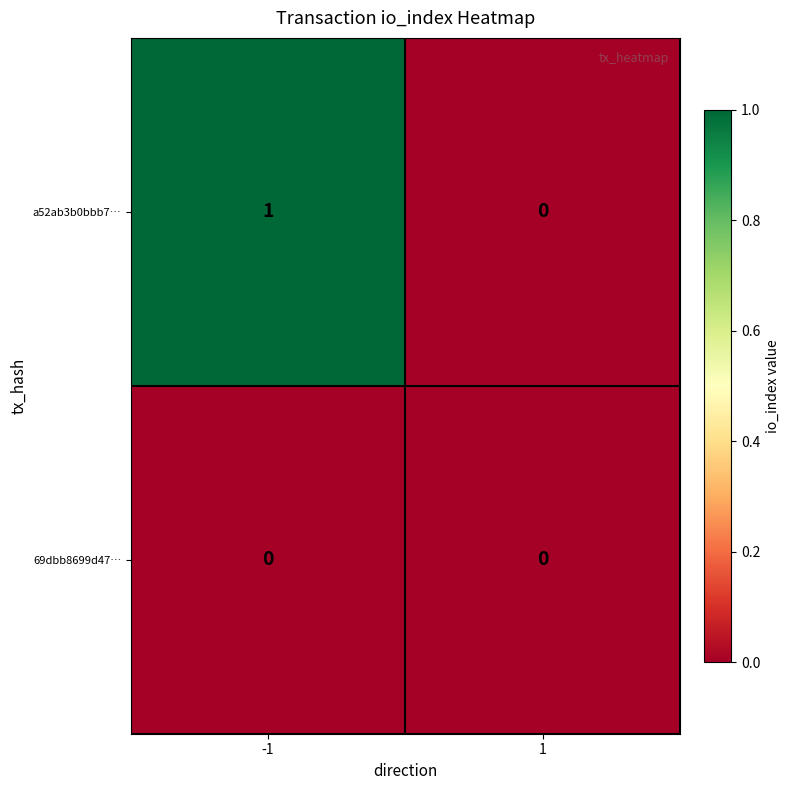

Which series has the largest total across all categories?

a52ab3b0bbb7…